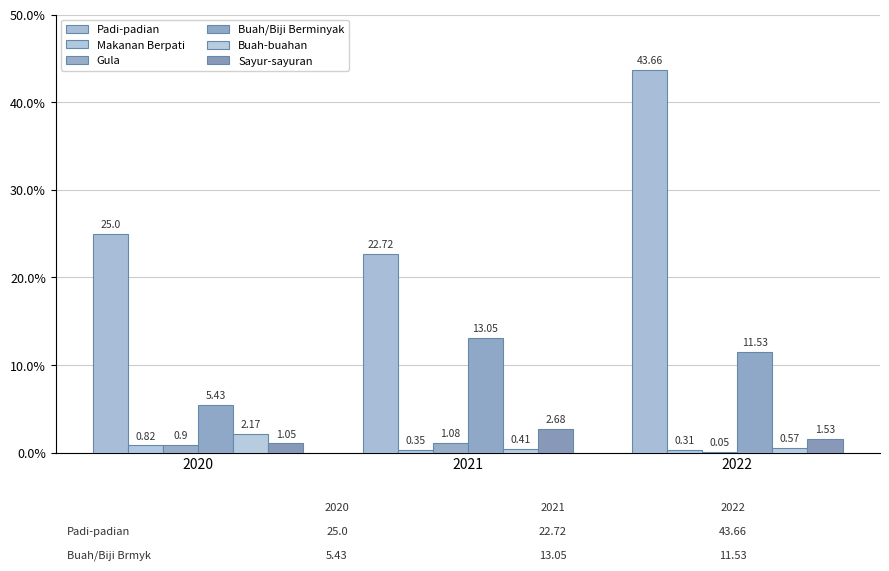

Rank the series by their maximum value, from highest to lowest.

Padi-padian, Buah/Biji Berminyak, Sayur-sayuran, Buah-buahan, Gula, Makanan Berpati